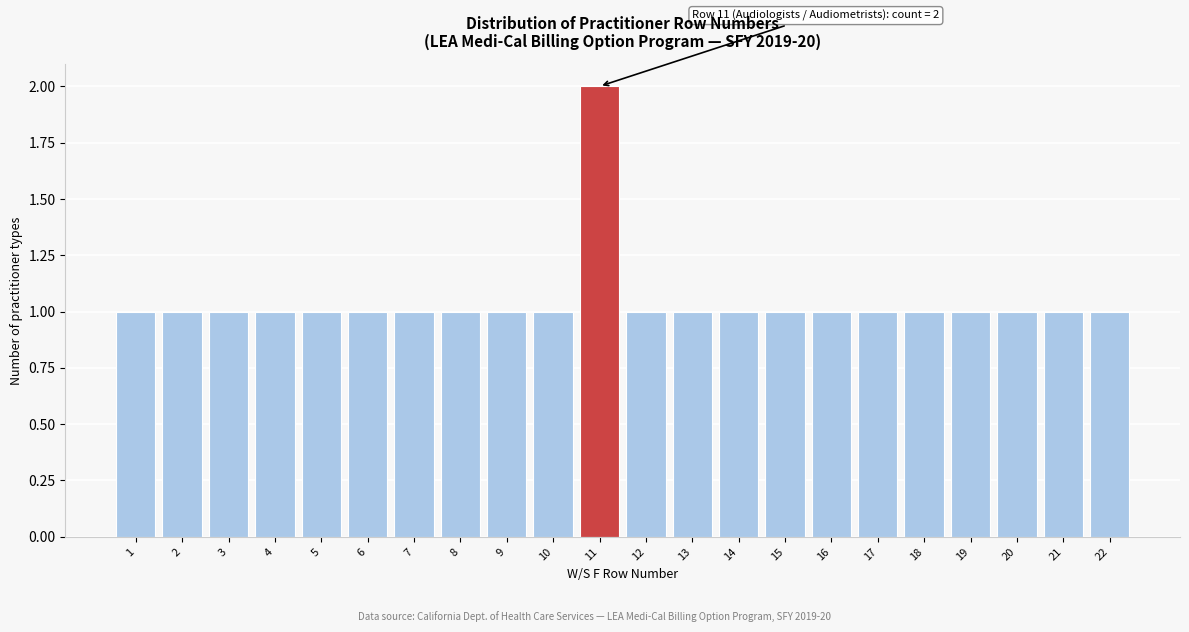

Over which range of the x-axis is the bar tallest?

10.5 to 11.5